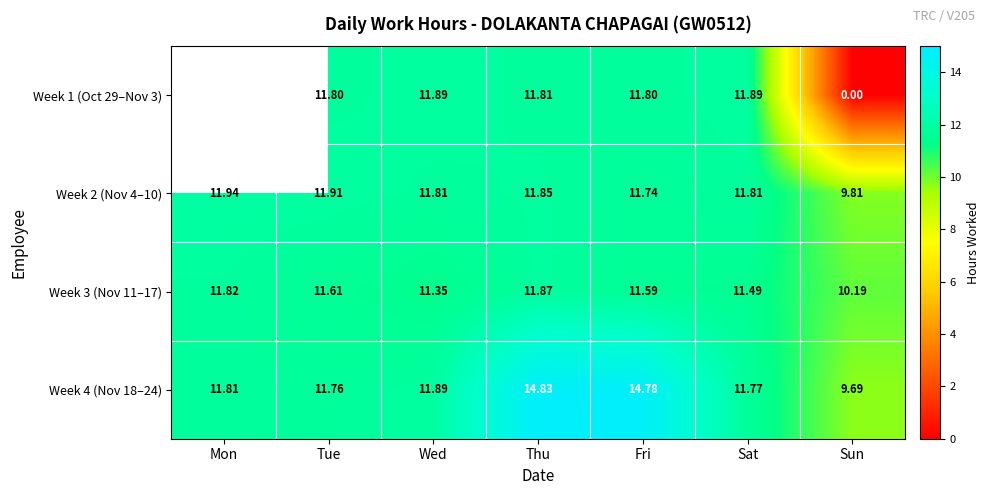

Is the value of Week 1 (Oct 29–Nov 3) at Sat greater than the value of Week 3 (Nov 11–17) at Fri?

Yes